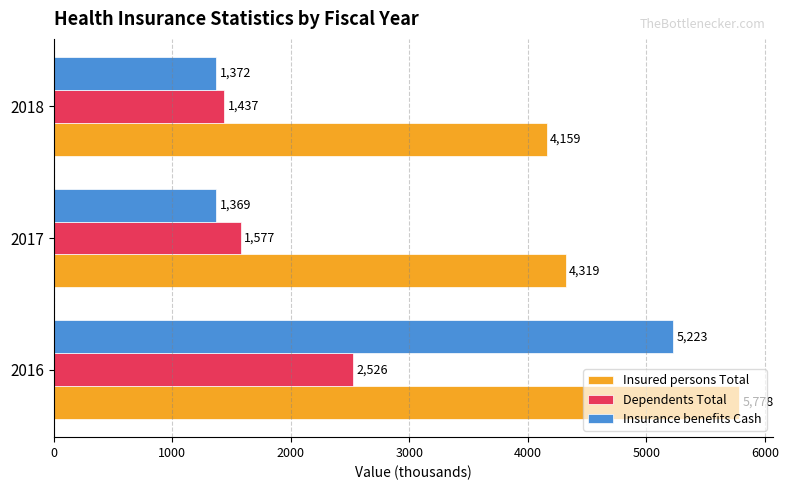

Which series has the largest total across all categories?

Insured persons Total